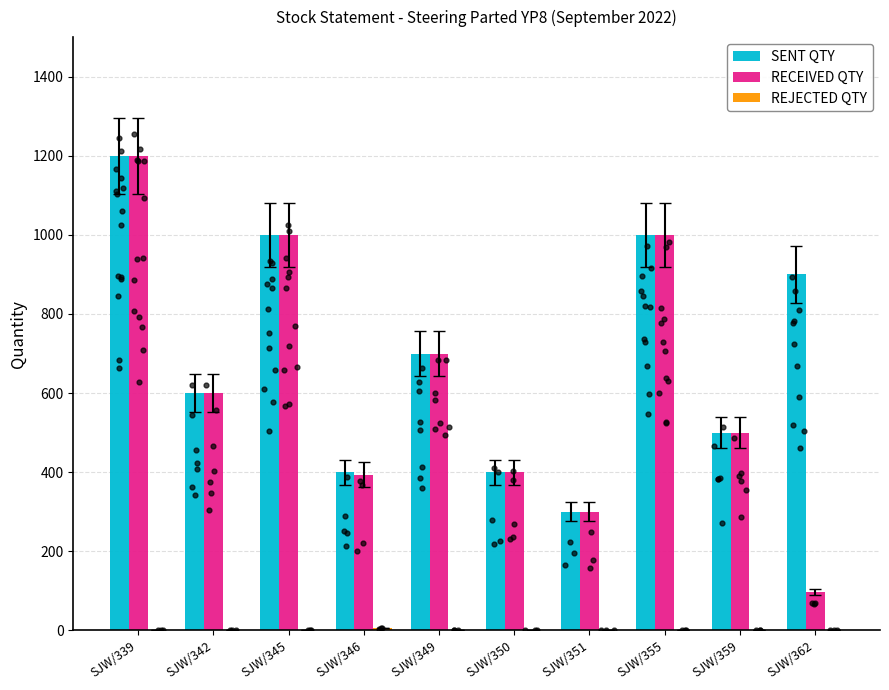

What are all the series names shown in the legend?

SENT QTY, RECEIVED QTY, REJECTED QTY